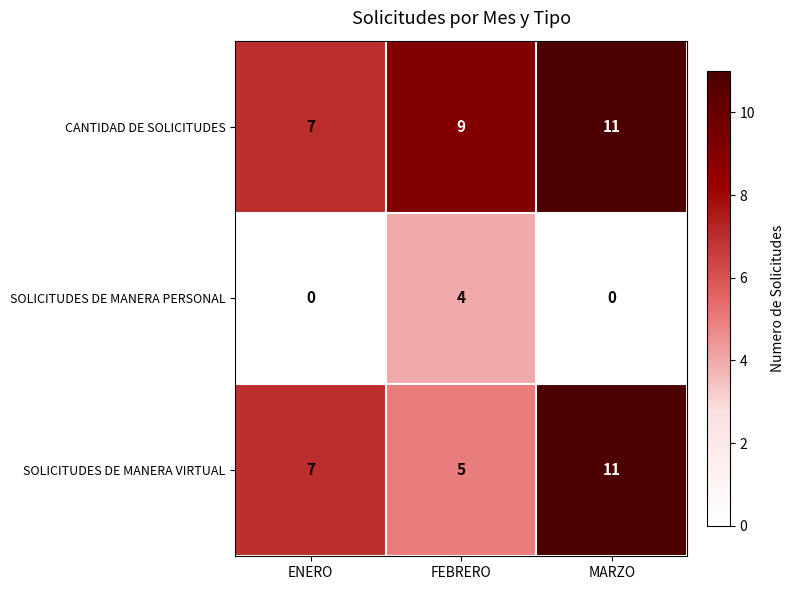

How many values in the SOLICITUDES DE MANERA PERSONAL series exceed 0?

1